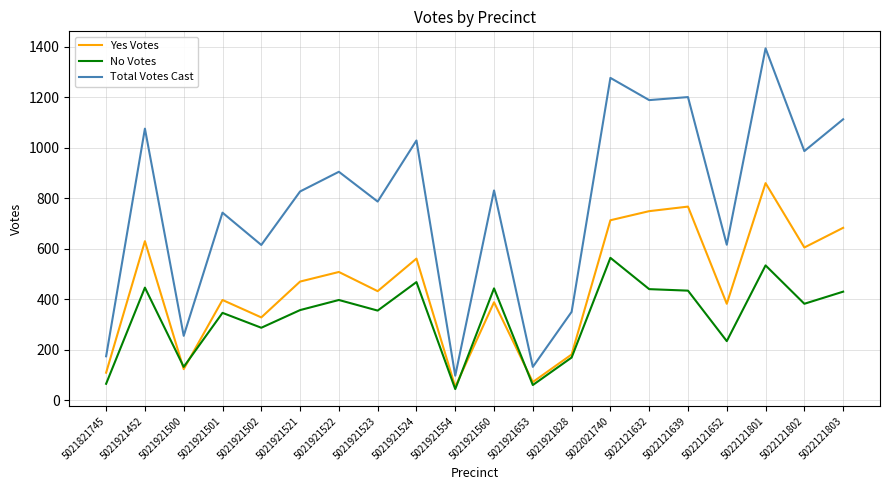

What are all the series names shown in the legend?

Yes Votes, No Votes, Total Votes Cast